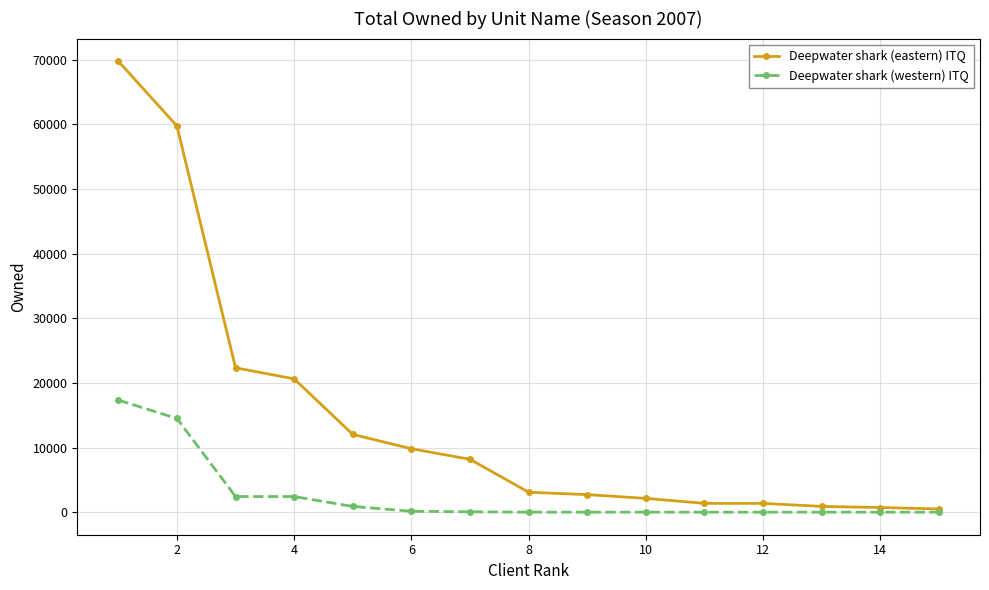

List the series in order of their peak value, lowest first.

Deepwater shark (western) ITQ, Deepwater shark (eastern) ITQ